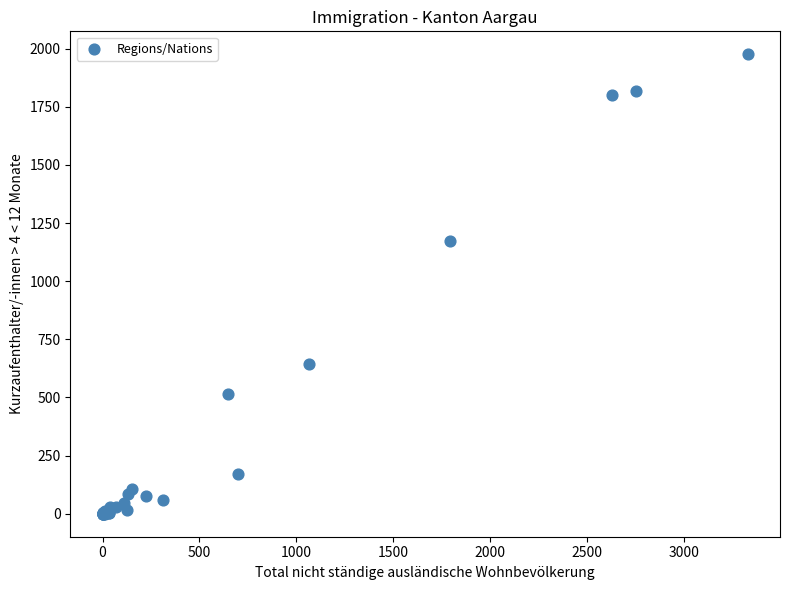

What Y value in the scatter plot is closest to 988?

1175